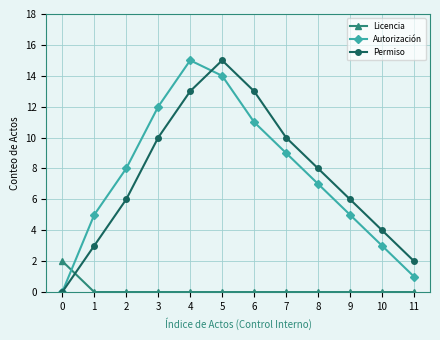

What is the difference between the Autorización values at 3 and 5?

2